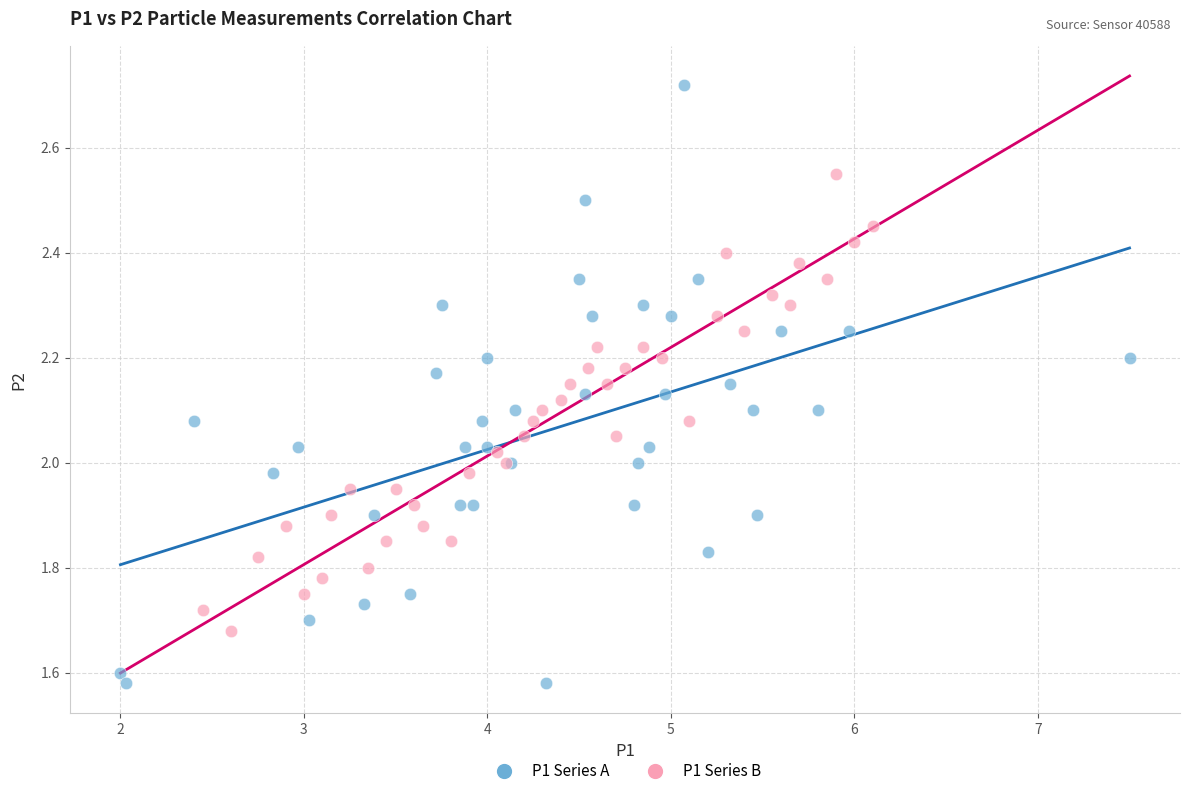

Which series has the widest spread of Y values?

P1 Series A